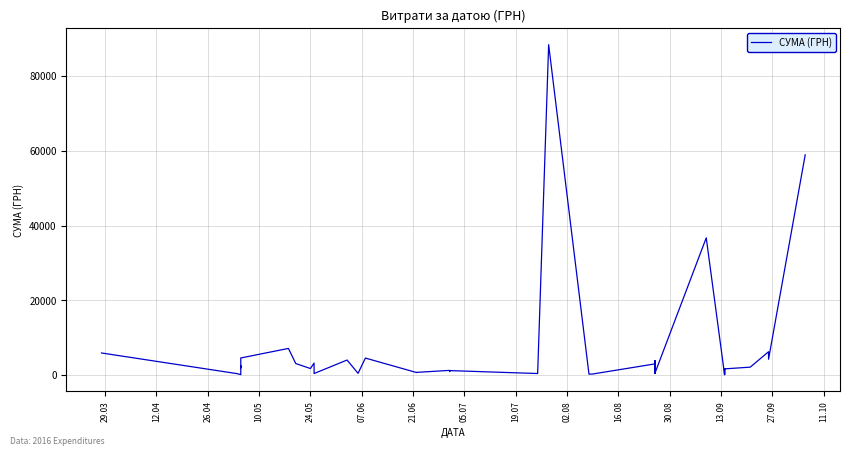

The value at 27.09 is 7027.9. True or false?

False